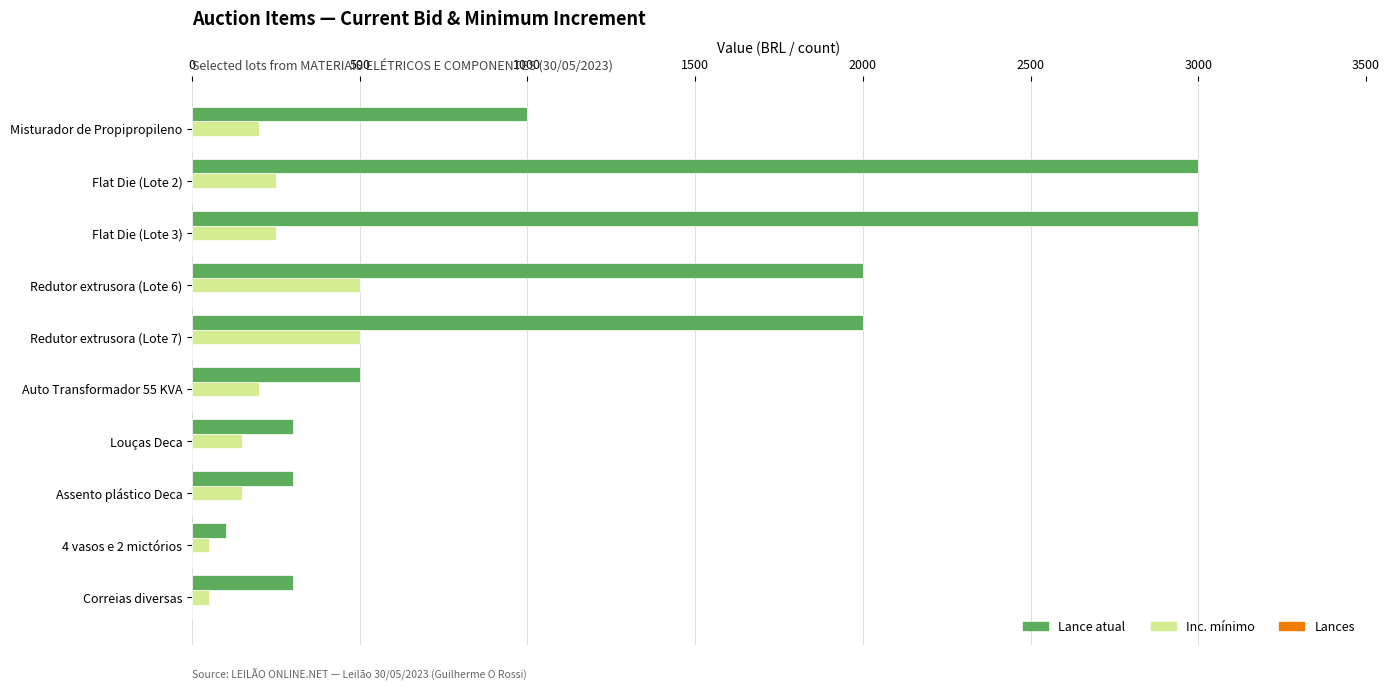

Which series has the widest spread of values?

Lance atual